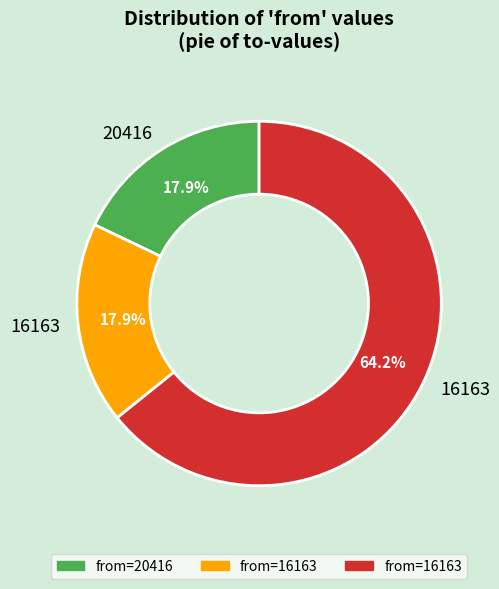

Does any single category account for the majority?

Yes